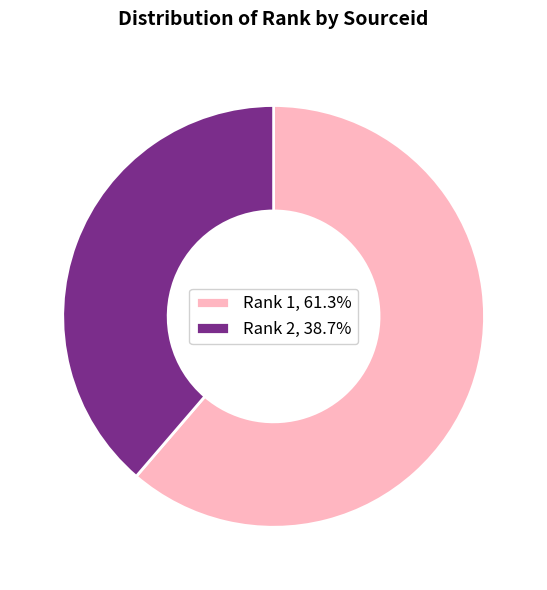

Approximately how many times larger is the value at Rank 1, 61.3% compared to Rank 2, 38.7%?

1.6